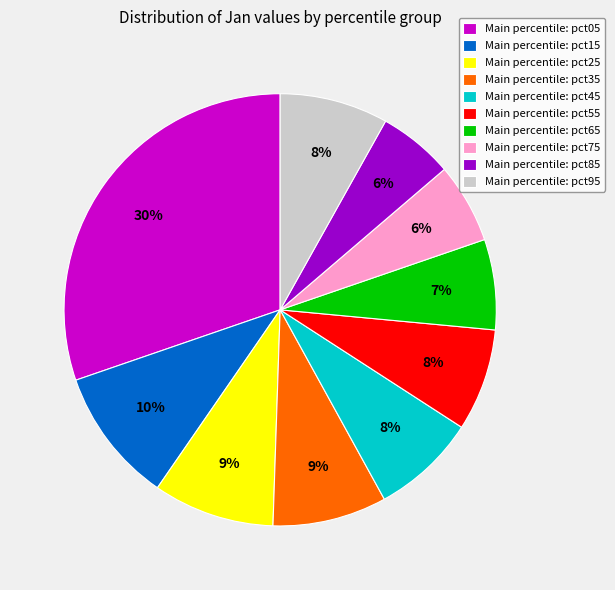

What percentage is the Main percentile: pct15 slice, to the nearest percent?

10%